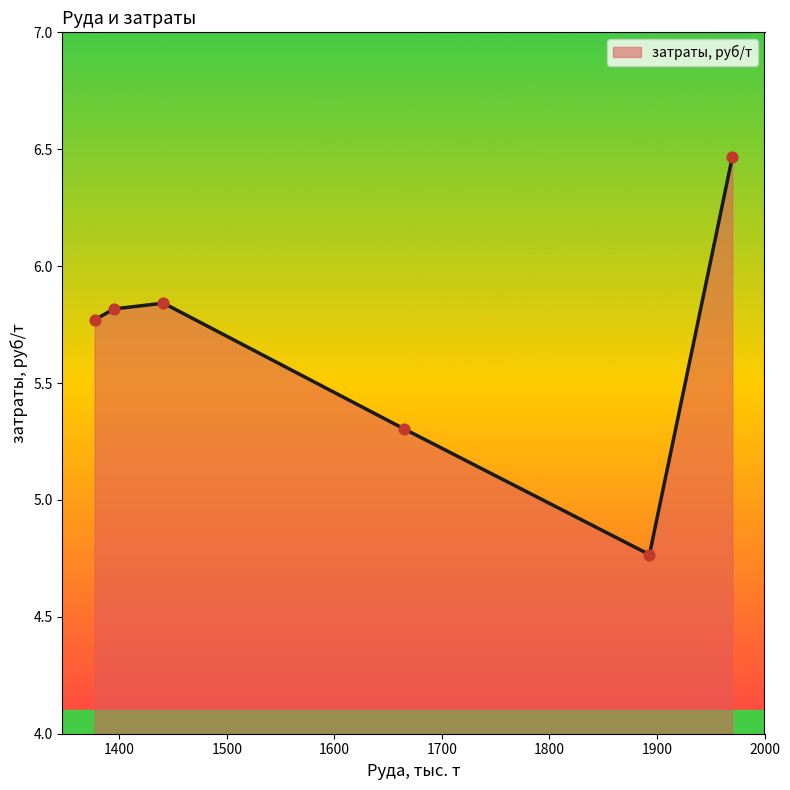

How many interior local peaks (higher than both neighbors) does the data have?

1